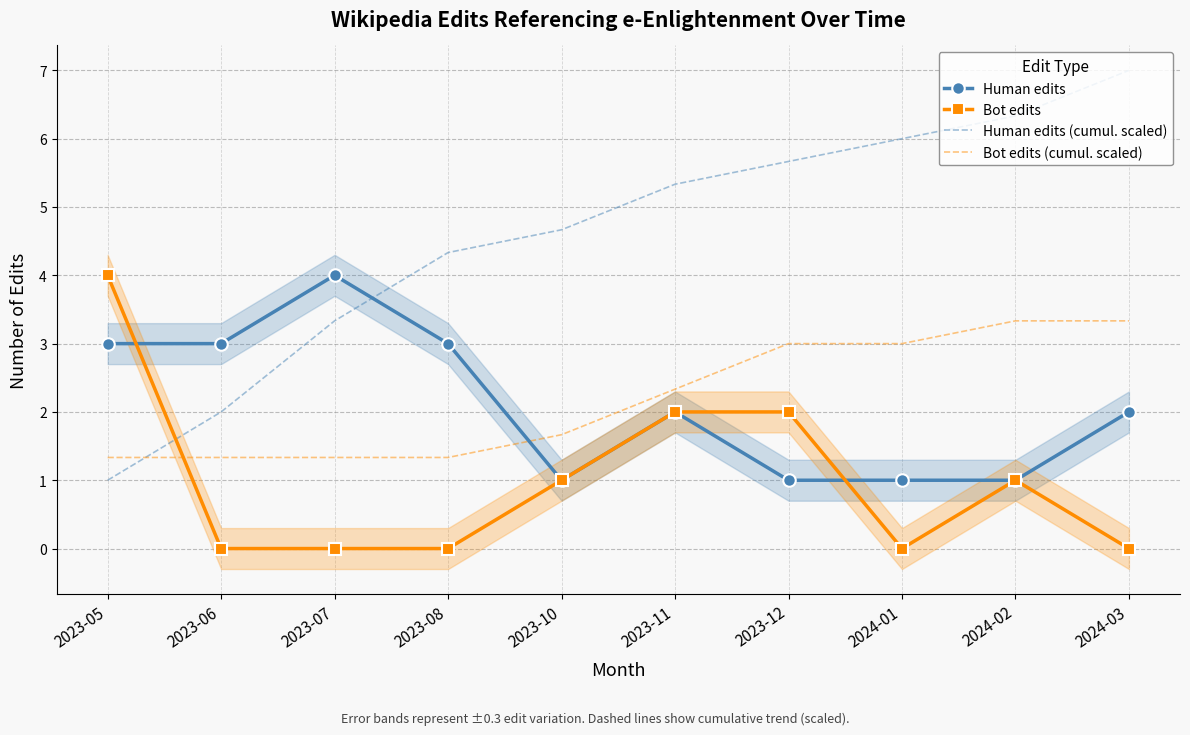

Where is Human edits nearest to the value 2?

2023-11